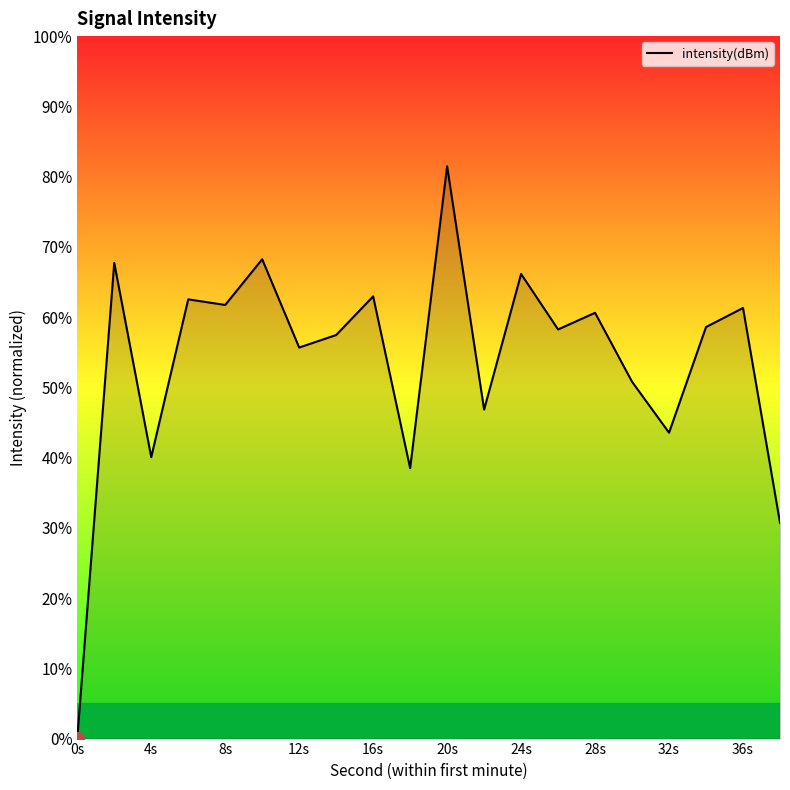

What is the difference between the maximum and minimum values?

81.5